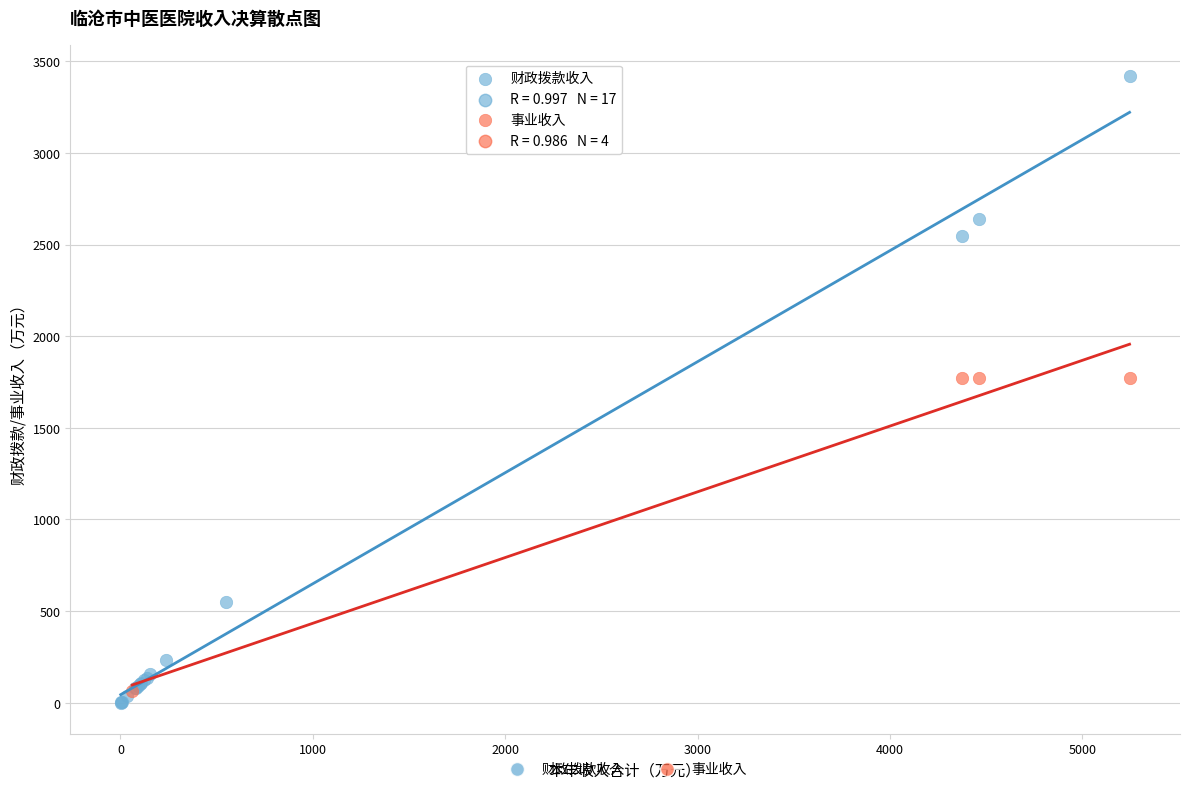

Which series reaches the maximum Y coordinate?

财政拨款收入